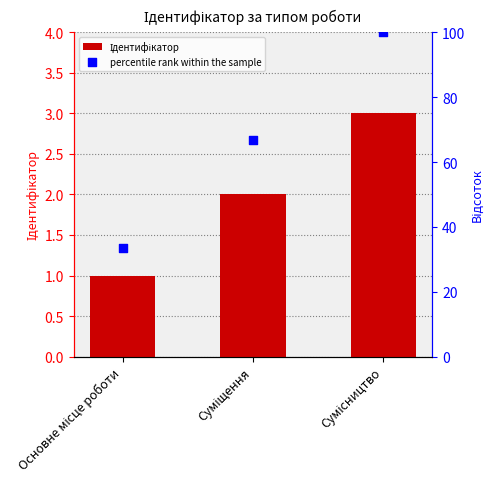

Which series has the largest Y range (max minus min)?

percentile rank within the sample